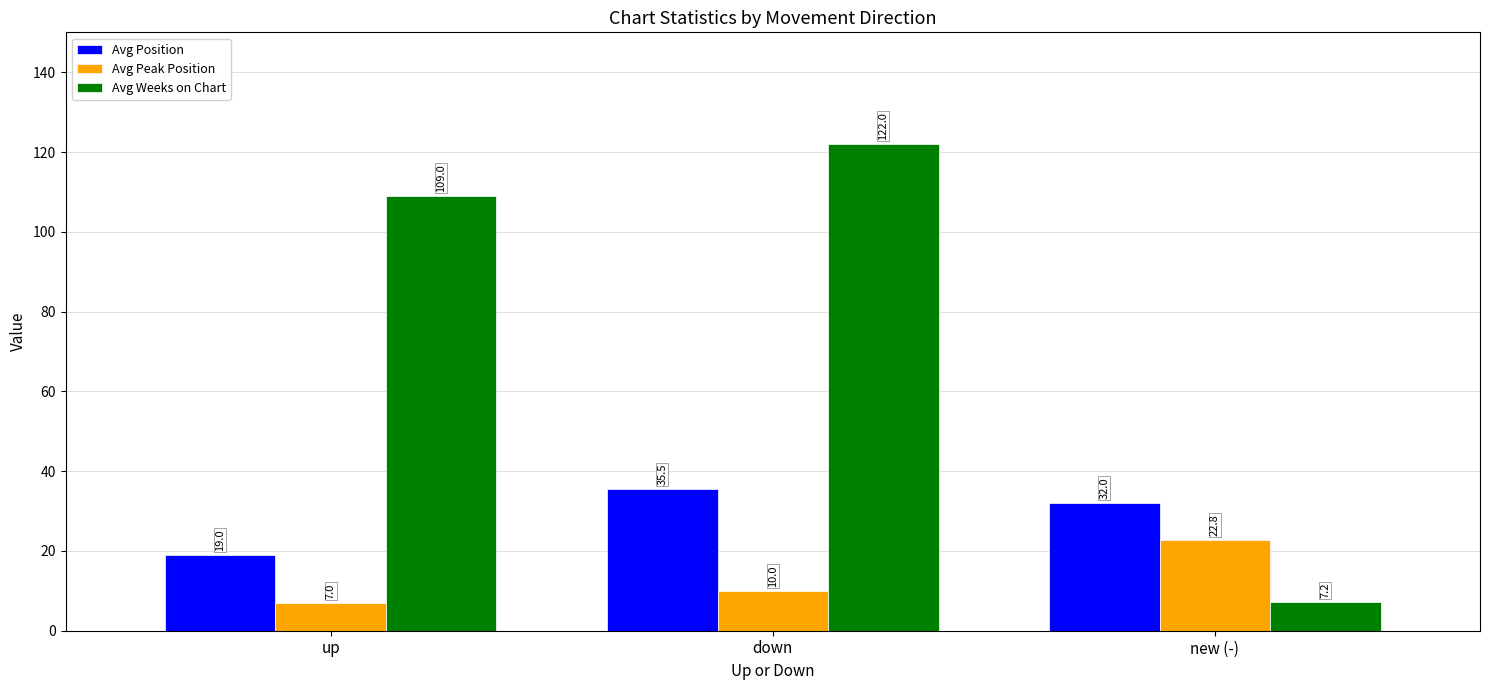

Is it true that Avg Weeks on Chart equals 162.5 at up?

False